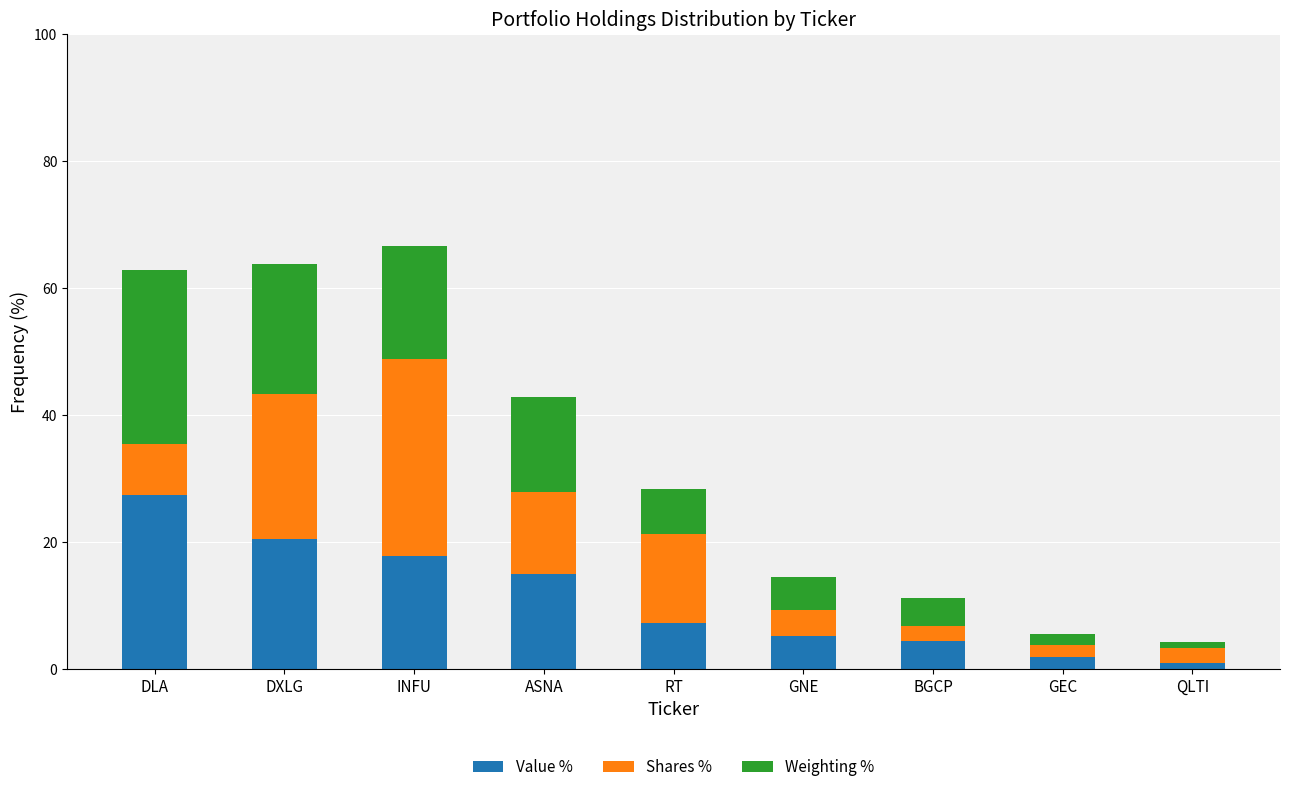

The Value % series shows 29.4 at DXLG. True or false?

False